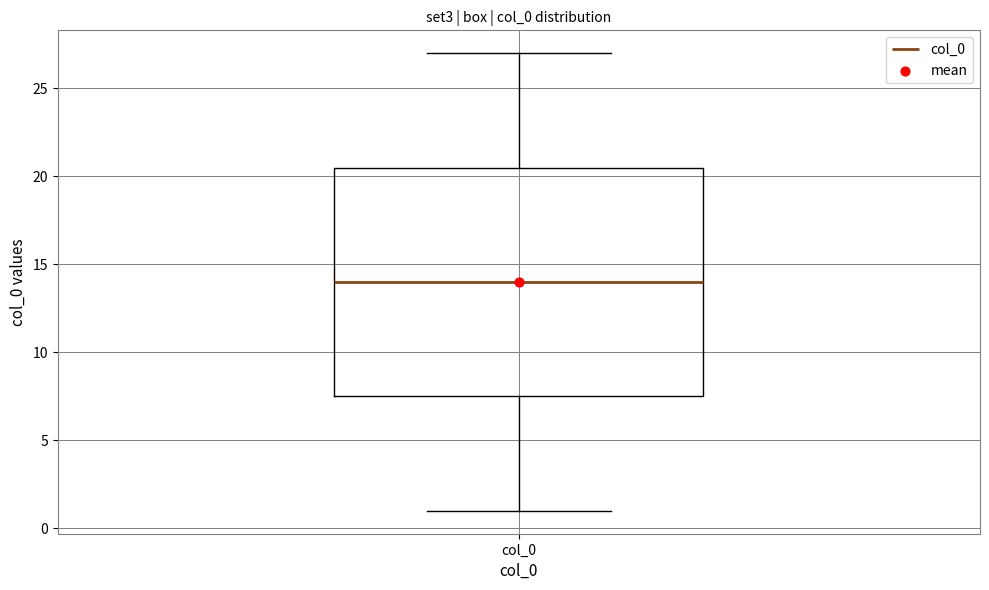

Where is the upper edge of the box for col_0 on the y-axis? The values are not printed on the chart, so give them approximately, as read against the axis.

20.5